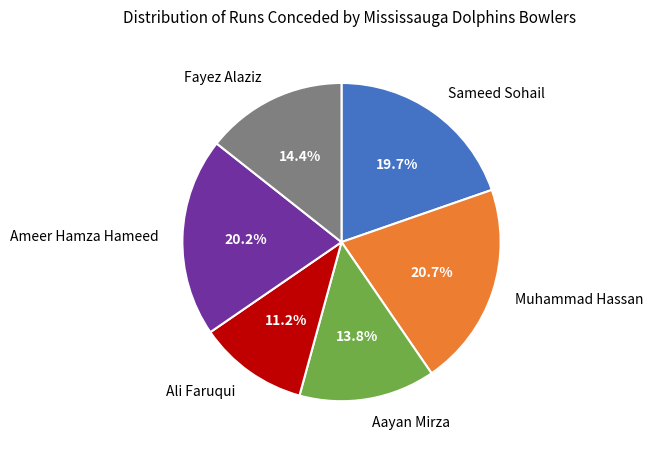

To the nearest percent, what percentage of the pie is Sameed Sohail?

20%